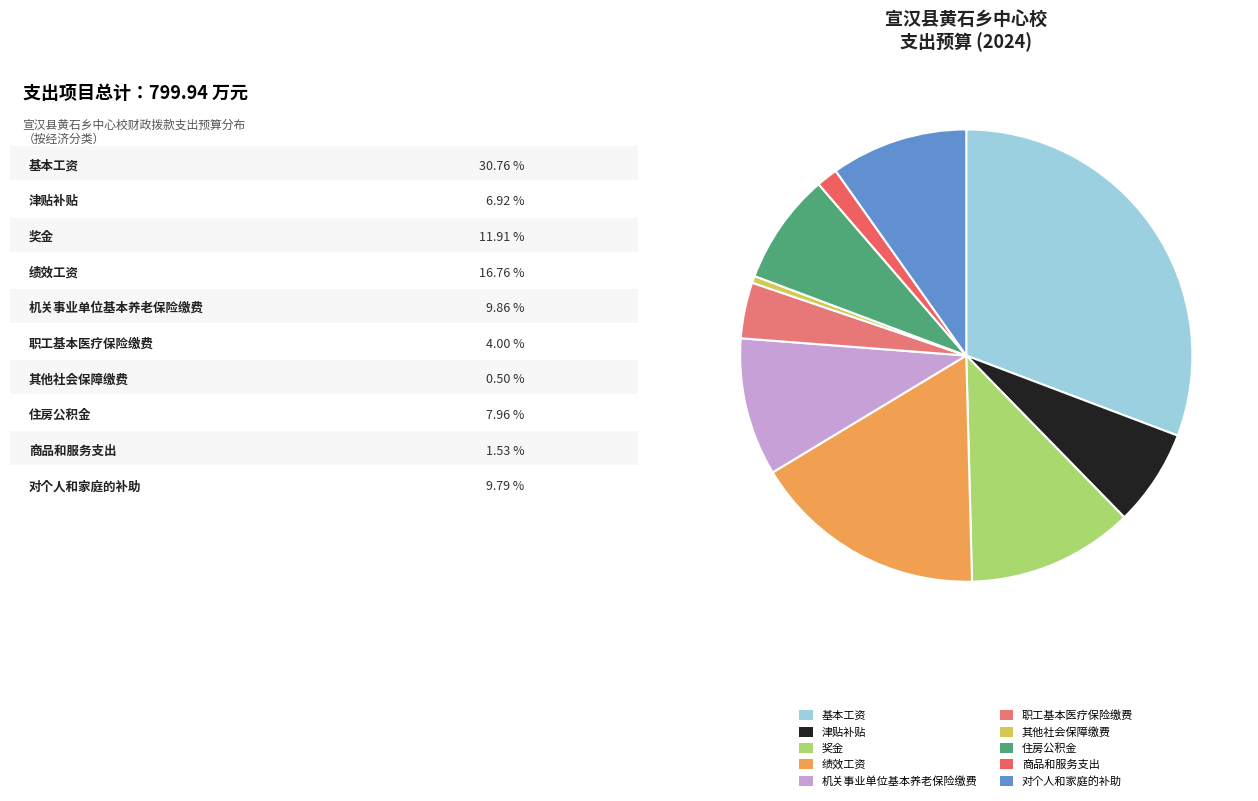

To the nearest percent, what is the average slice percentage?

10%